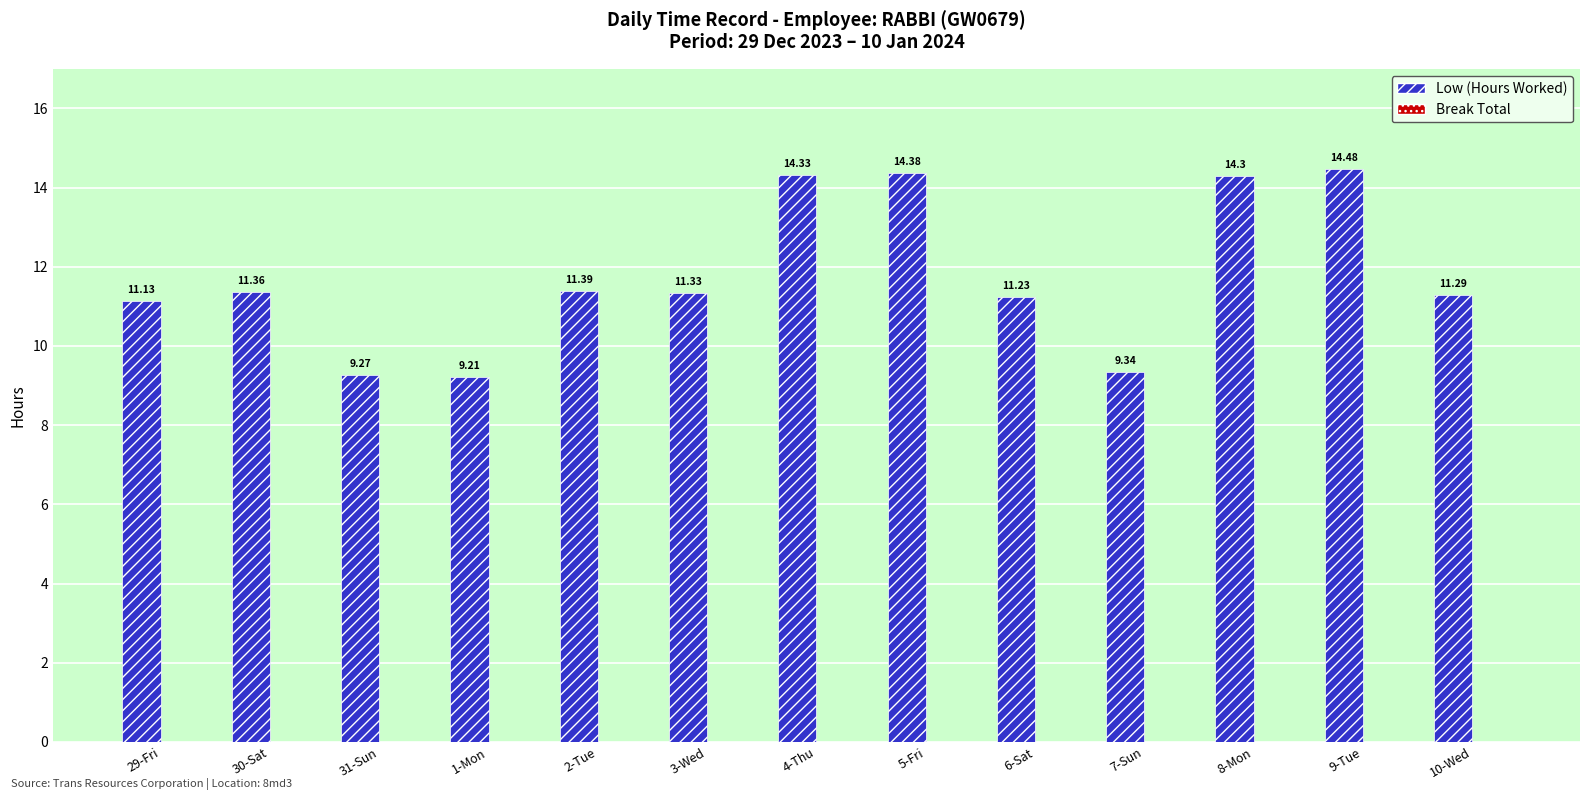

List the labels in order of value, largest first.

9-Tue, 5-Fri, 4-Thu, 8-Mon, 2-Tue, 30-Sat, 3-Wed, 10-Wed, 6-Sat, 29-Fri, 7-Sun, 31-Sun, 1-Mon